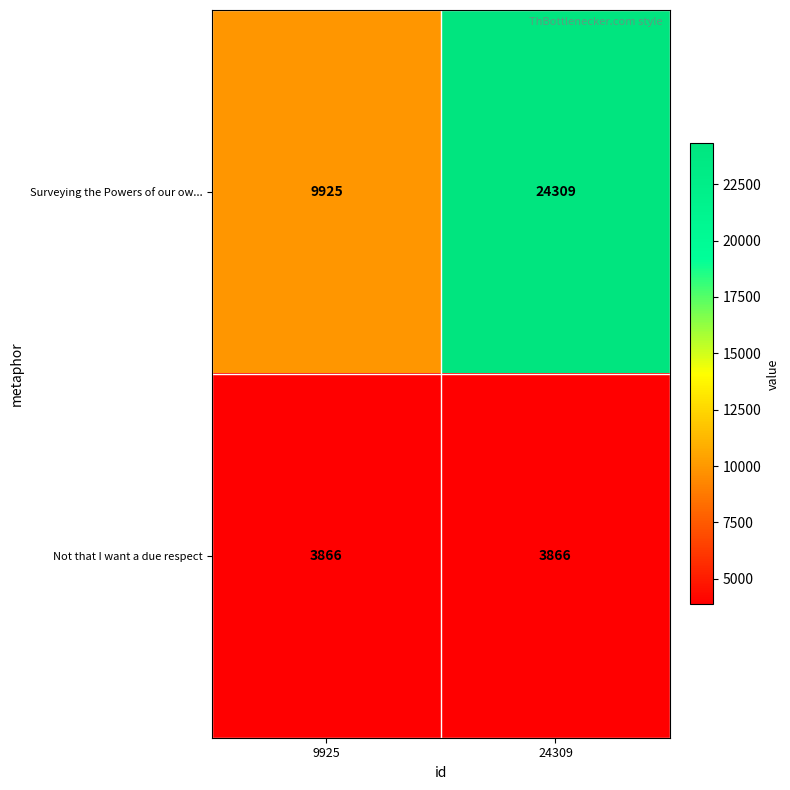

The Surveying the Powers of our ow... series shows 24309 at 24309. True or false?

True